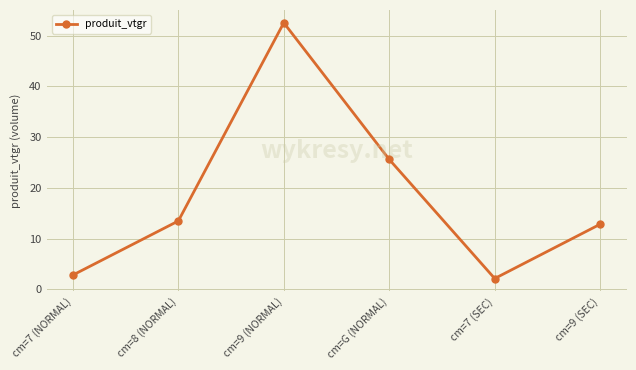

What position from the left is cm=7 (NORMAL)?

1